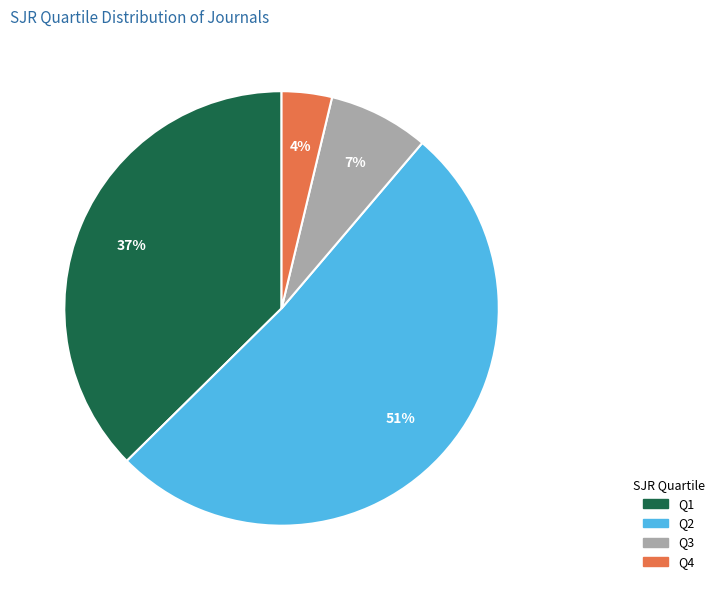

Approximately how many times larger is the value at Q2 compared to Q1?

1.4